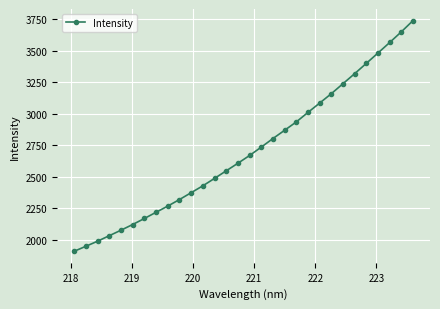

What is the greatest value displayed?

3741.0